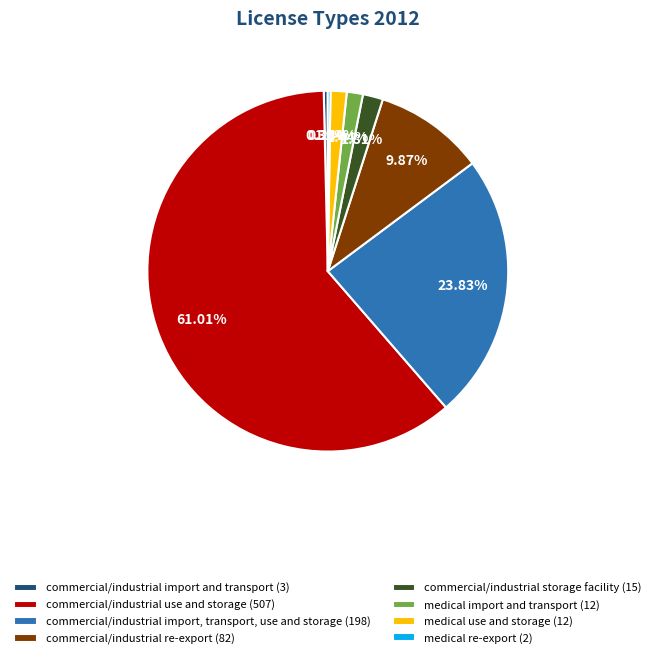

Is there a majority slice in this chart?

Yes